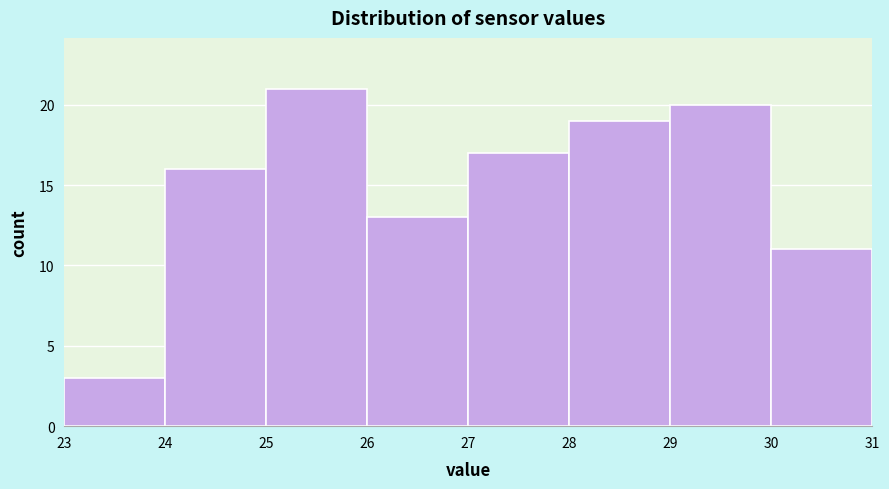

Reading left to right, list every bar in this chart as the range it spans on the x-axis followed by its height. The values are not printed on the chart, so give them approximately, as read against the axis.

23 to 24: 3
24 to 25: 16
25 to 26: 21
26 to 27: 13
27 to 28: 17
28 to 29: 19
29 to 30: 20
30 to 31: 11